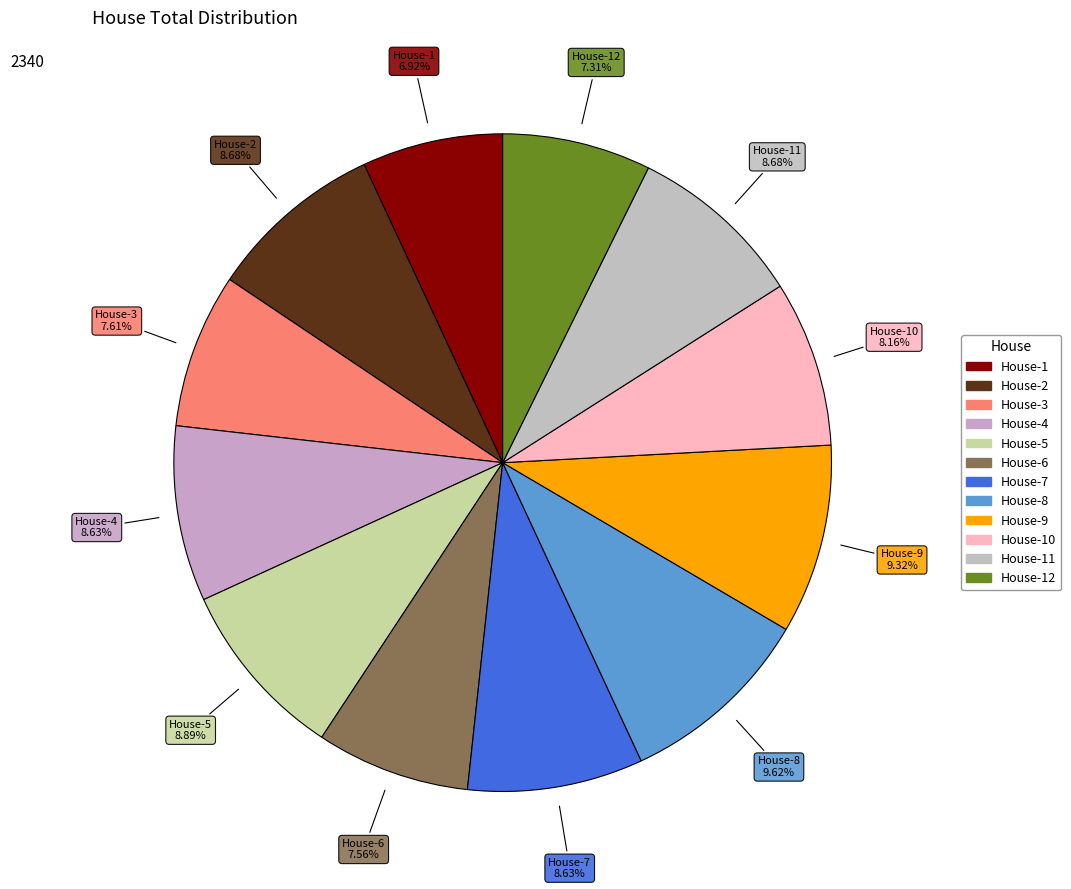

Count the number of slices in the pie.

12